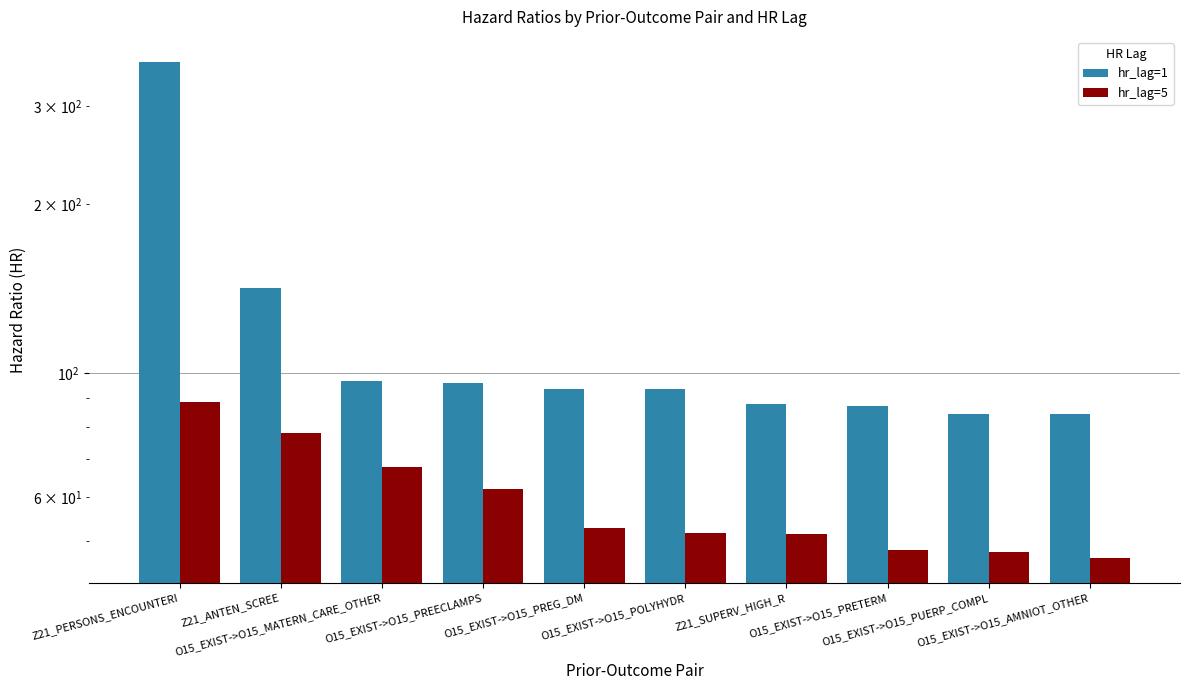

At how many categories does at least one series exceed 331?

1